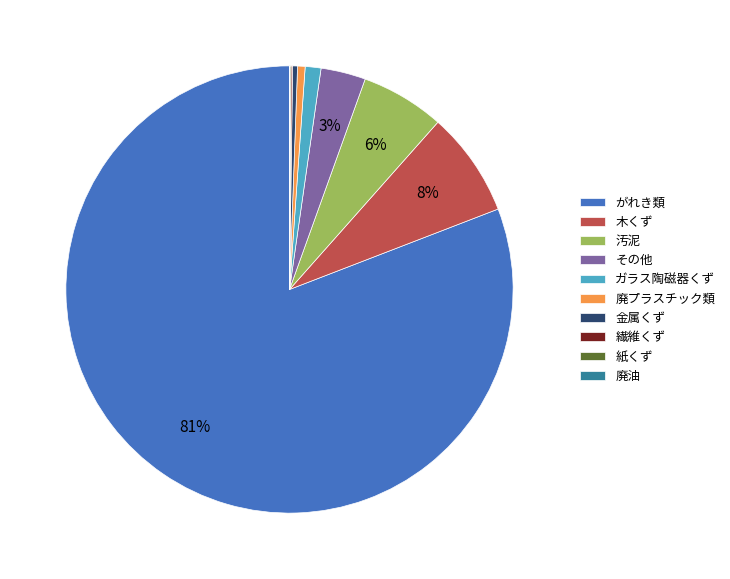

To the nearest percent, what percentage of the pie is 廃プラスチック類?

1%